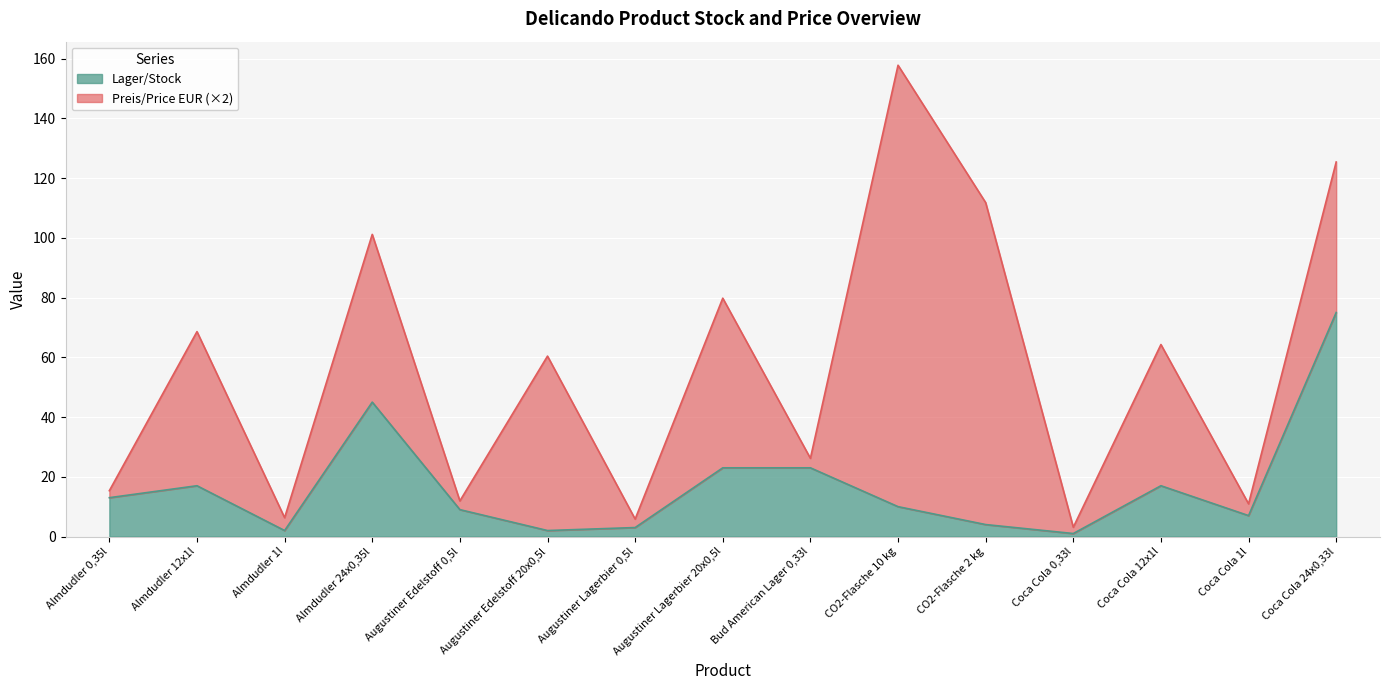

Reading left to right, transcribe all the data shown in this chart.

13	17	2	45	9	2	3	23	23	10	4	1	17	7	75